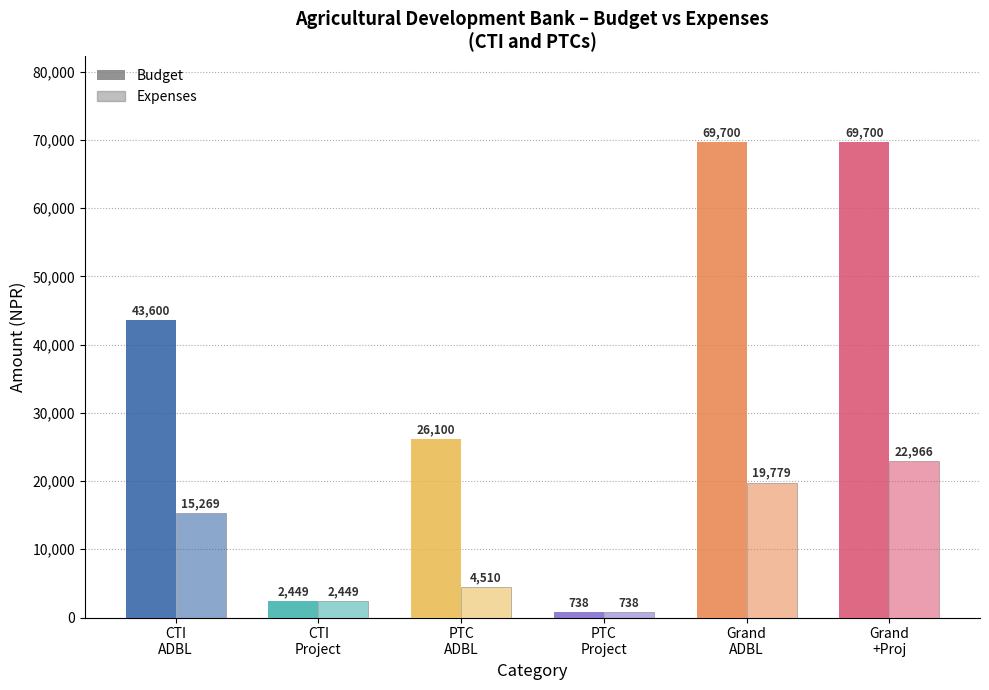

How many data points in Expenses are less than 15269?

3